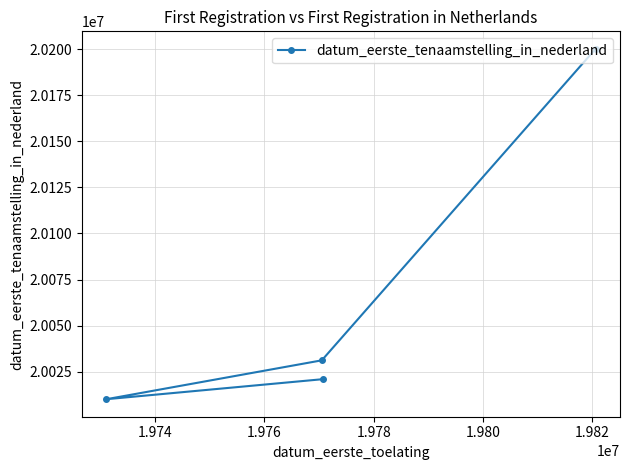

What is the difference between the maximum and minimum values?

190005